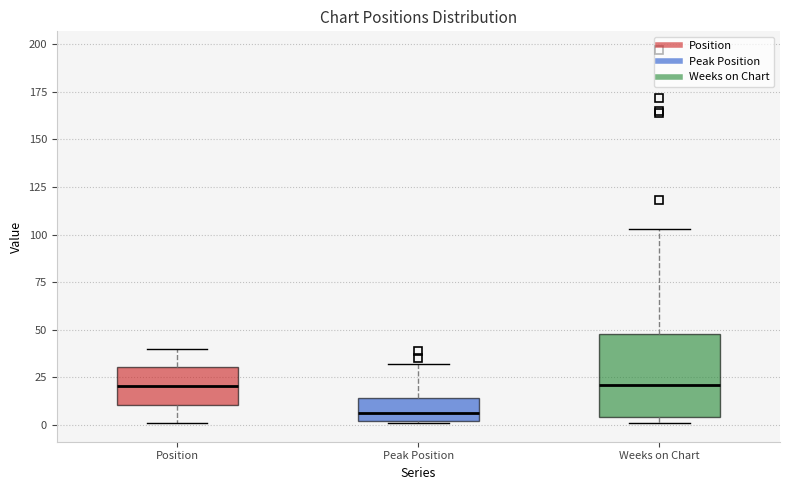

Reading left to right, read every box against the y-axis: the position of its median line, the range the box covers, and the ends of its whiskers. The values are not printed on the chart, so give them approximately, as read against the axis.

Position: median 20, box 10 to 30, whiskers 0 to 40
Peak Position: median 5, box 0 to 15, whiskers 0 to 30
Weeks on Chart: median 20, box 5 to 50, whiskers 0 to 105